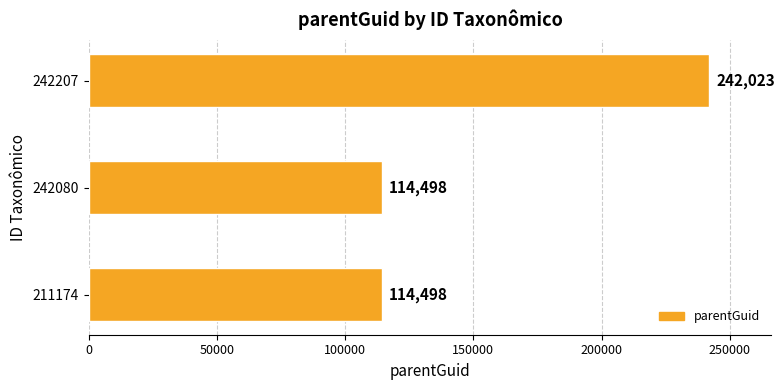

What is the maximum value shown in the chart?

242023